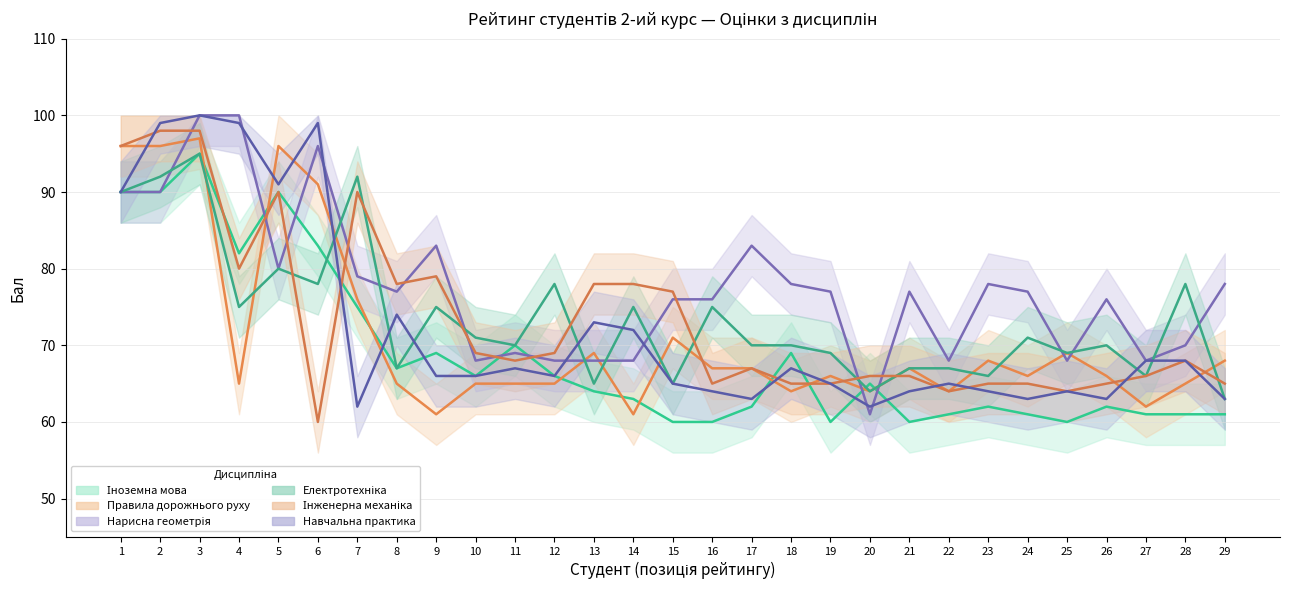

True or false: Інженерна механіка and Навчальна практика cross at least once.

True